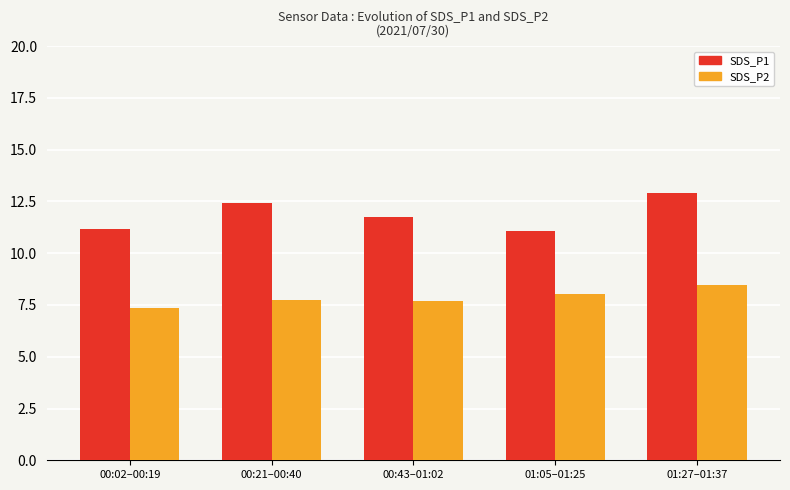

List the series in order of their overall mean, highest first.

SDS_P1, SDS_P2